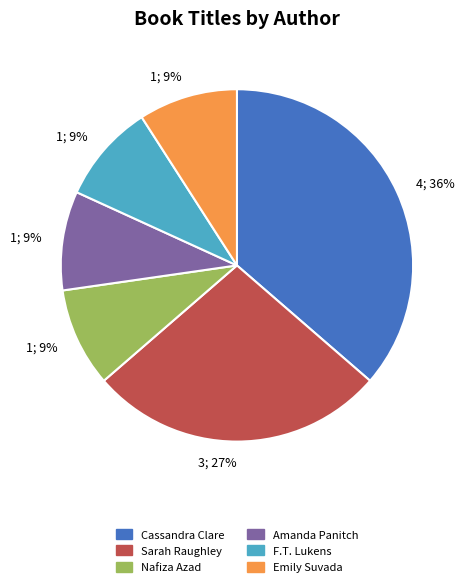

To the nearest percent, what is the average slice percentage?

17%